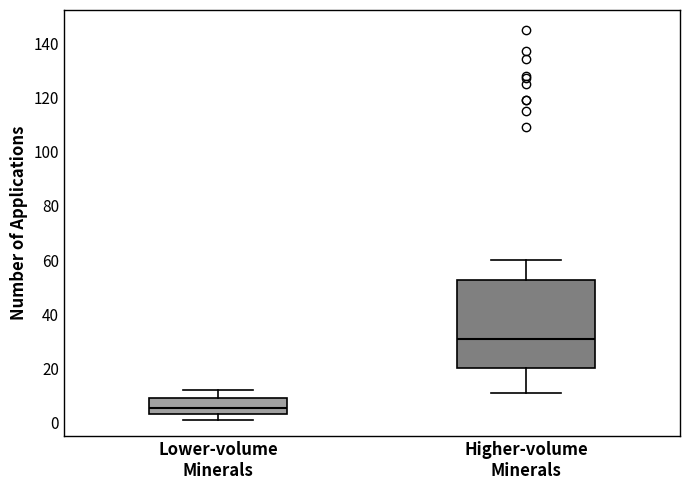

Where does the lower whisker of the box for Higher-volume Minerals end on the y-axis? The values are not printed on the chart, so give them approximately, as read against the axis.

12